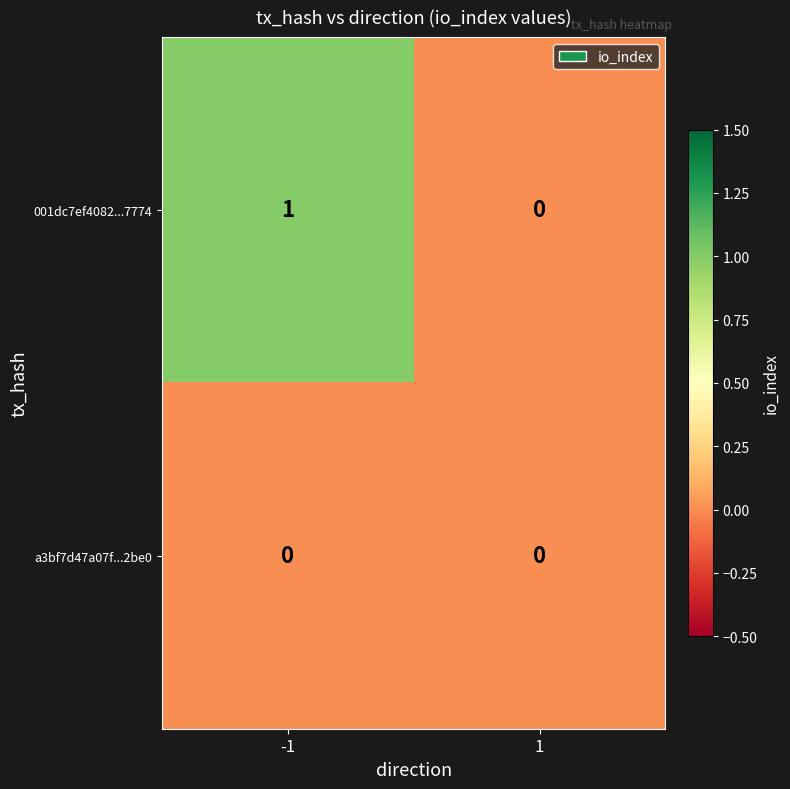

Which series has the largest total across all categories?

001dc7ef4082...7774